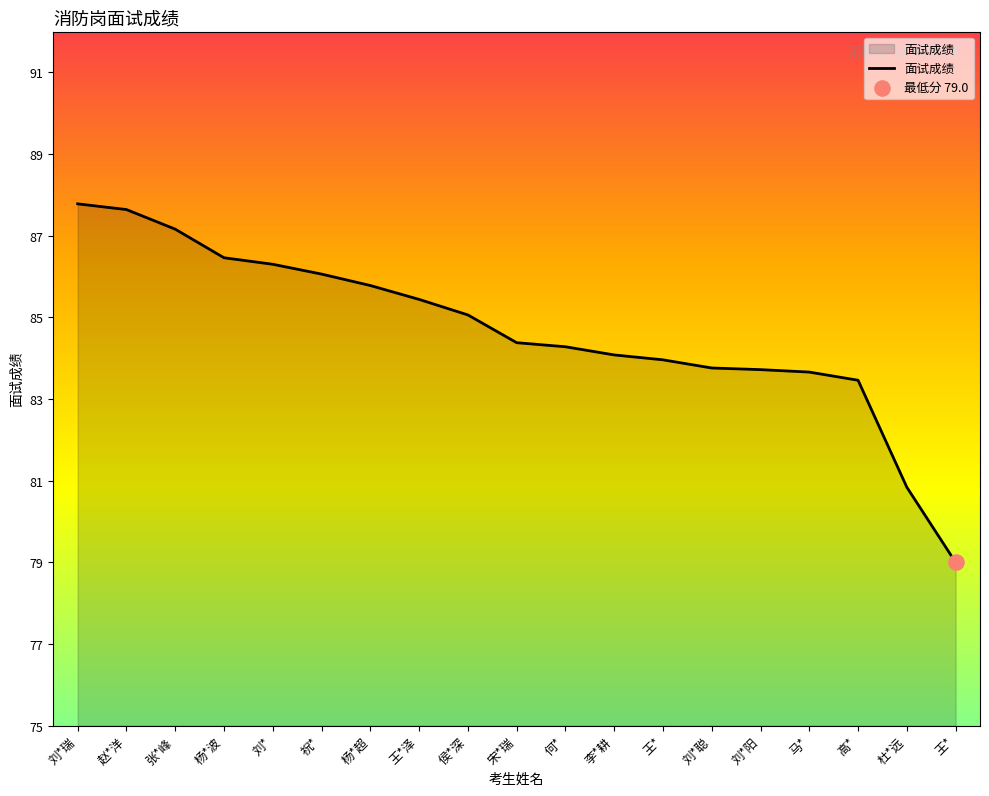

Which has a higher value, 赵*洋 or 何*?

赵*洋